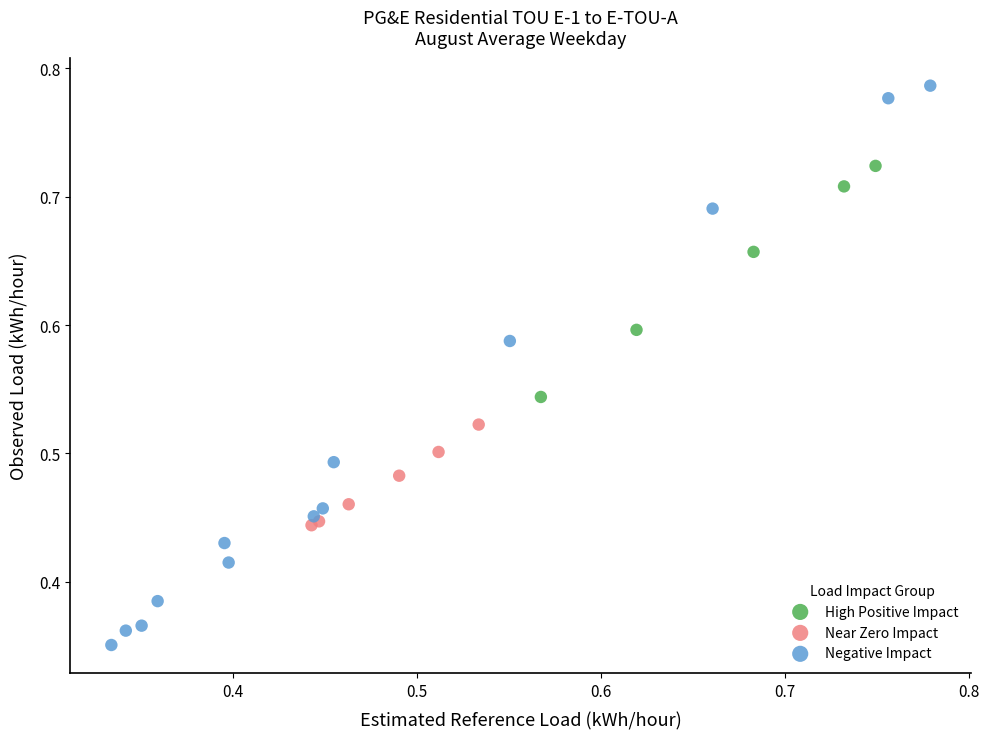

Which series has the largest Y range (max minus min)?

Negative Impact